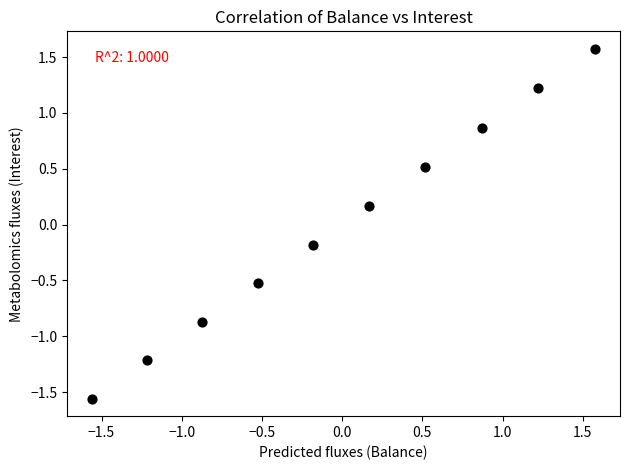

What is the range of Y values (max minus min)?

3.1